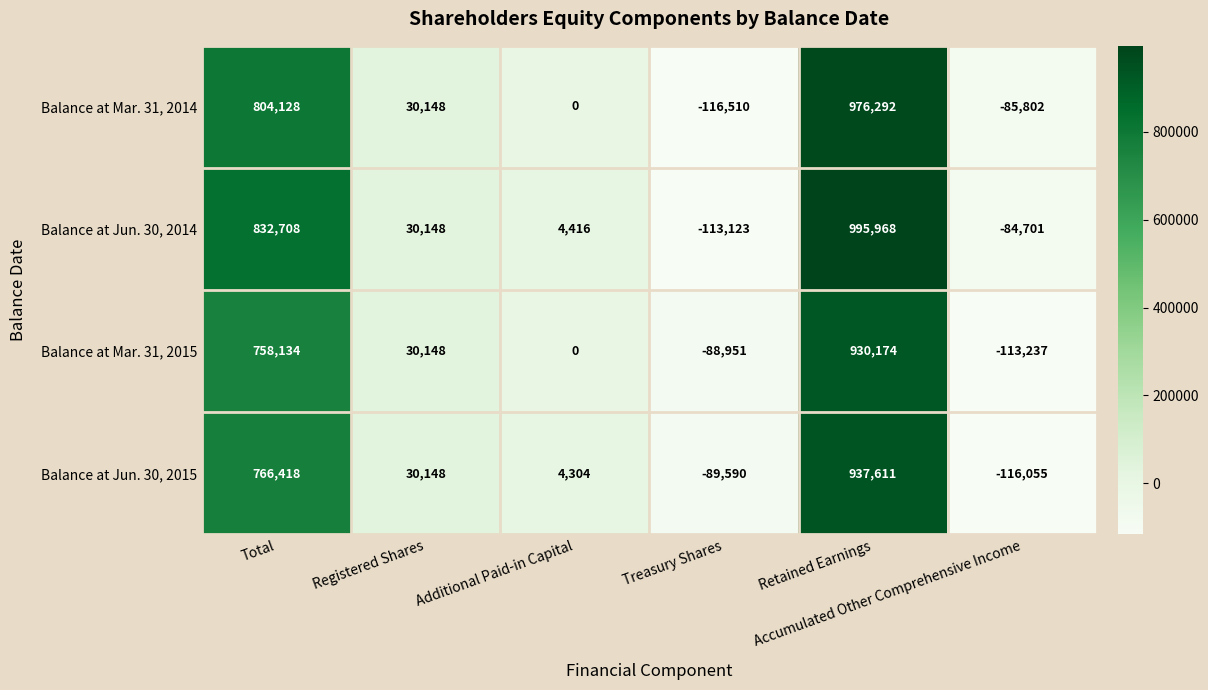

What is the spread (max minus min) of values at Total?

74574